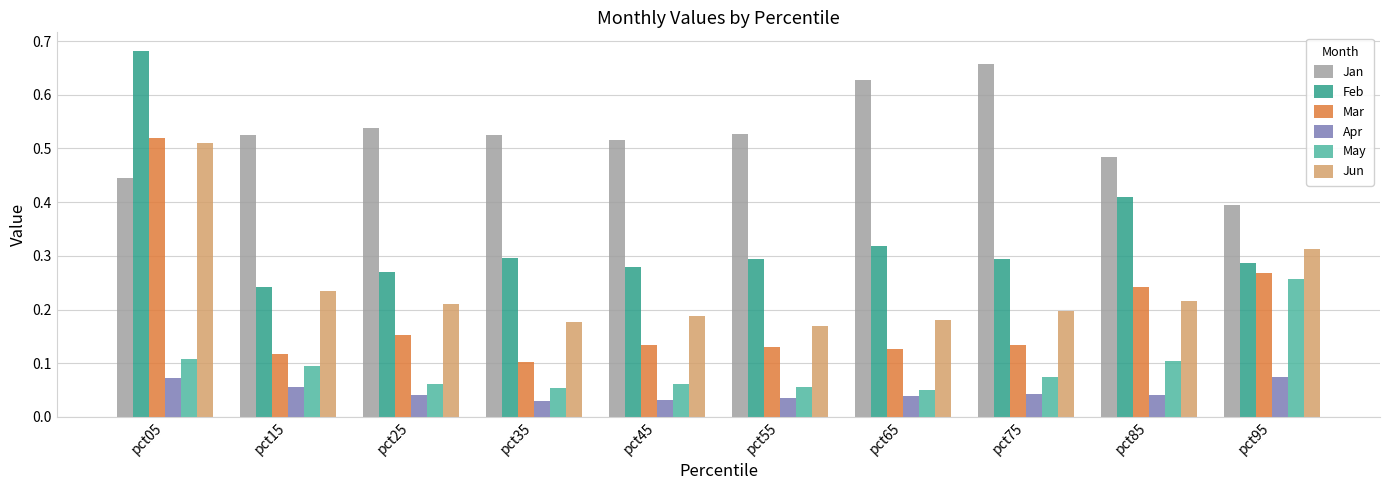

What are all the series names shown in the legend?

Jan, Feb, Mar, Apr, May, Jun